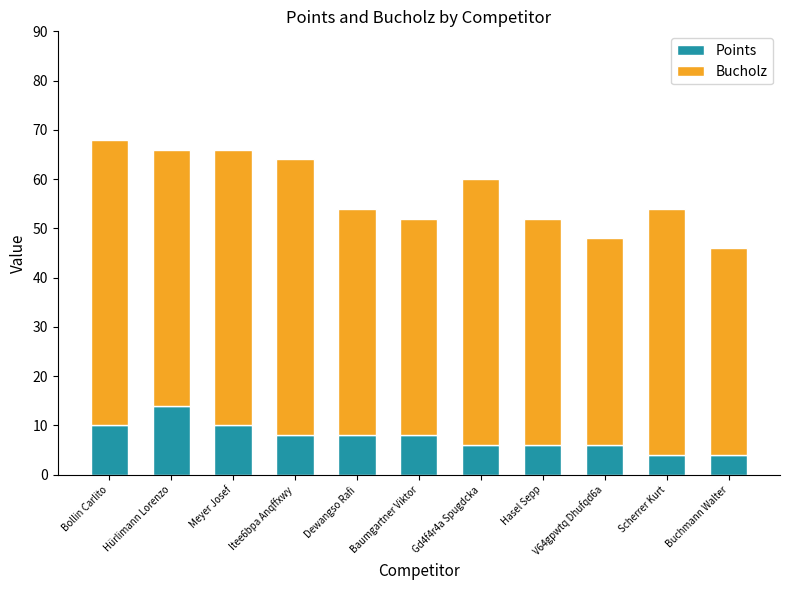

What is the total value across all series at Meyer Josef?

66